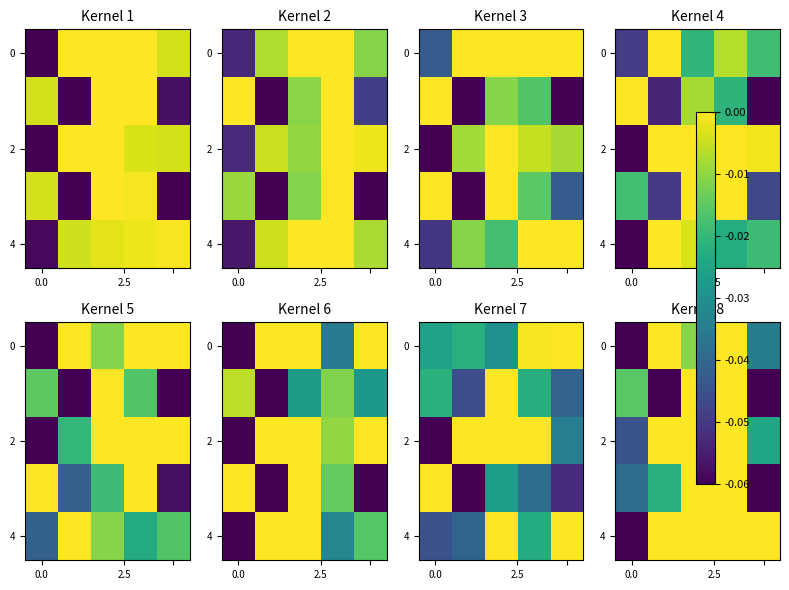

How many categories are shown in the chart?

5